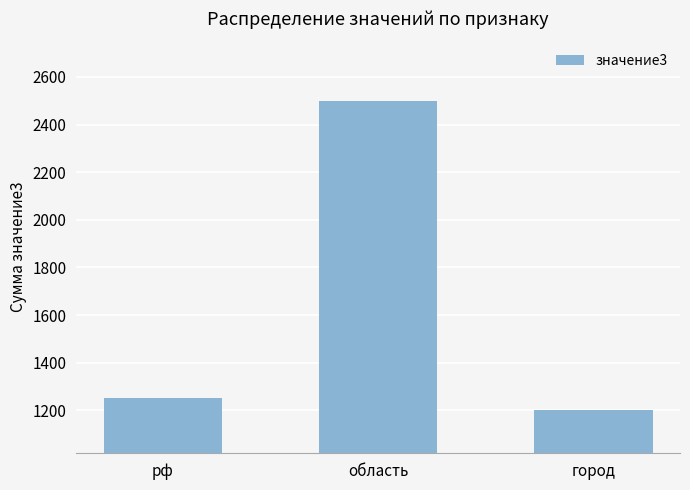

Approximately how many times larger is the value at область compared to рф?

2.0